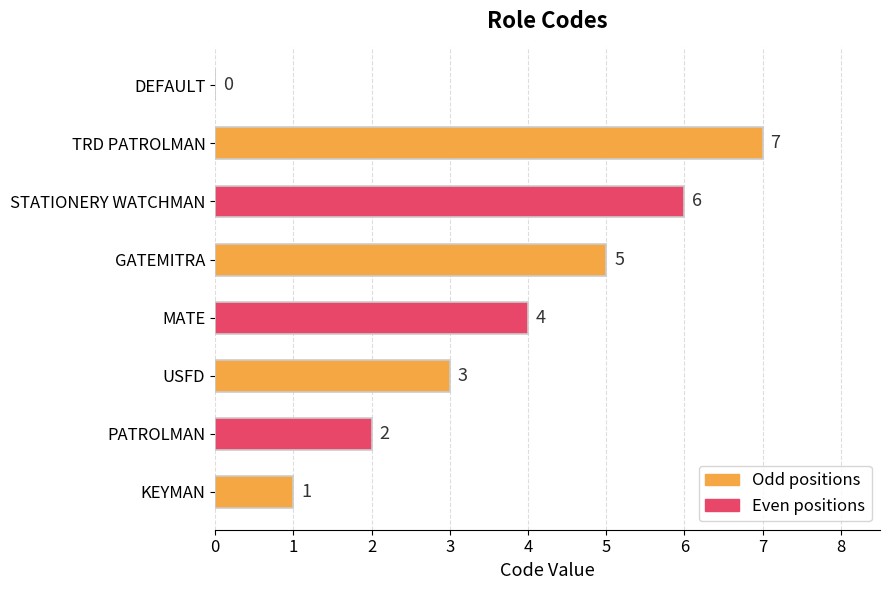

What is the average value?

4